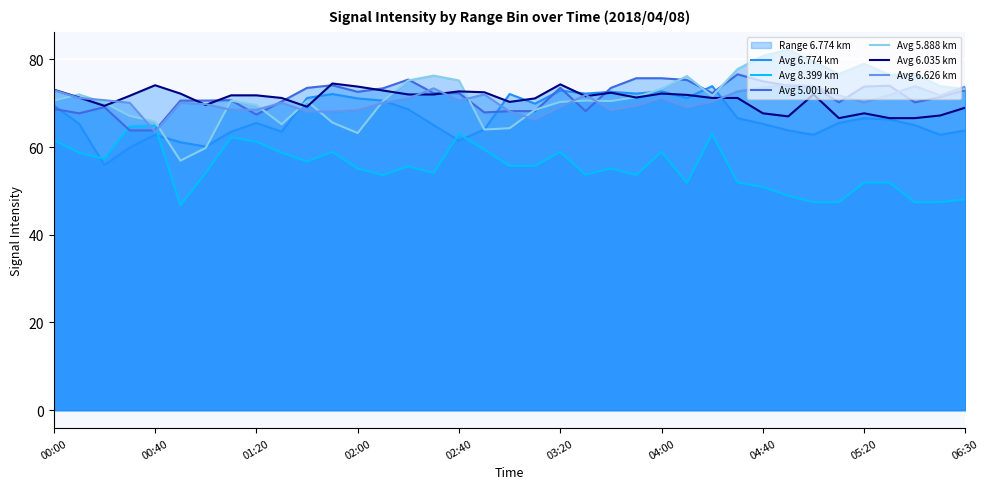

What is the minimum value shown in the chart?

46.7